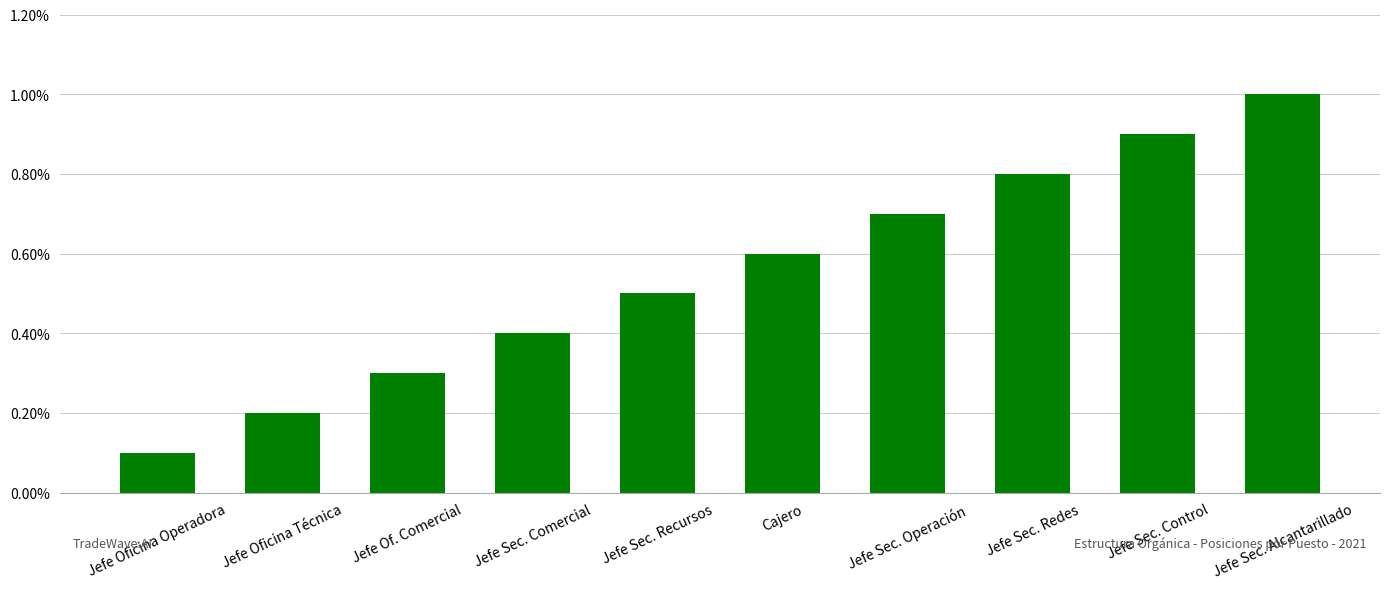

What position from the right is Jefe Sec. Redes?

3